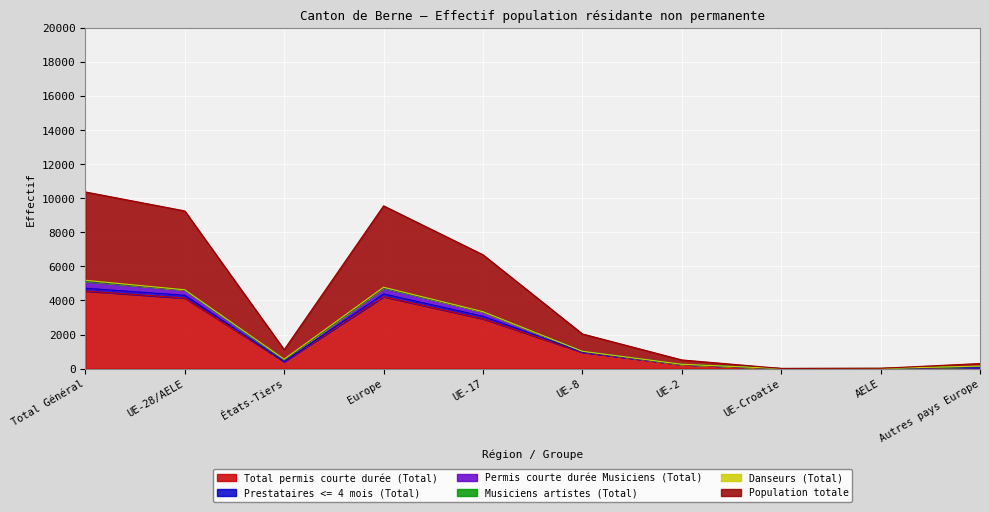

The value of Permis courte durée Musiciens (Total) at Europe is 1665. True or false?

False